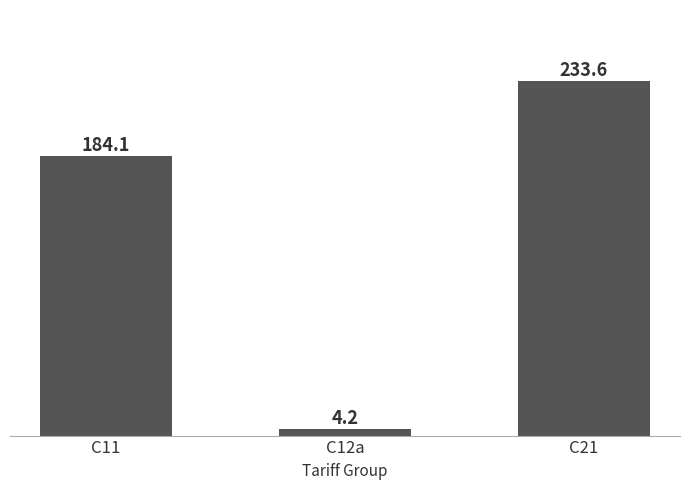

Count the number of categories in the chart.

3